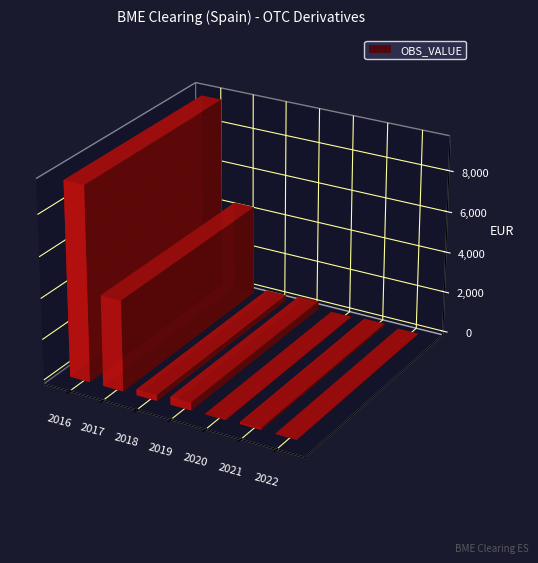

True or false: the data shows 496 at 2018.

False